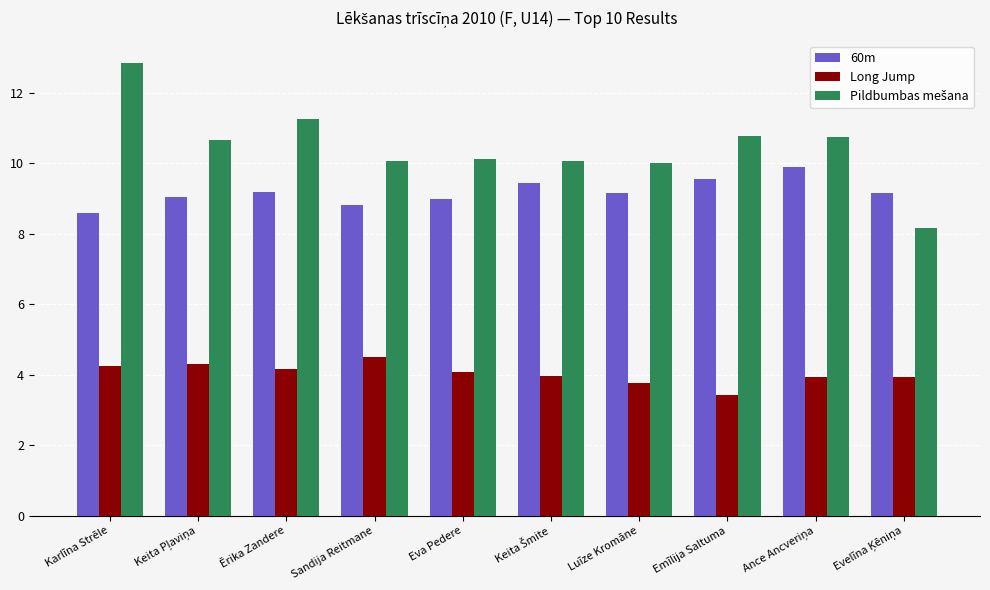

What is the difference between the highest and lowest values at Luīze Kromāne?

6.2